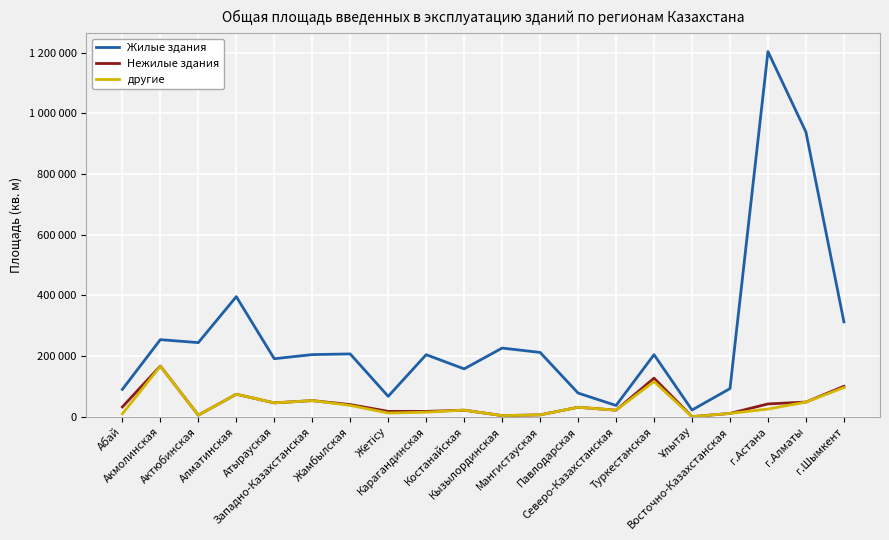

Reading left to right, list all the values displayed in this chart.

Жилые здания: Абай=90251	Акмолинская=254296	Актюбинская=244483	Алматинская=396031	Атырауская=191408	Западно-Казахстанская=204967	Жамбылская=207187	Жетісу=67387	Карагандинская=204685	Костанайская=157942	Кызылординская=226475	Мангистауская=212169	Павлодарская=78172	Северо-Казахстанская=37262	Туркестанская=204719	Ұлытау=22208	Восточно-Казахстанская=92932	г.Астана=1204012	г.Алматы=938727	г.Шымкент=312996
Нежилые здания: Абай=32450	Акмолинская=167157	Актюбинская=5269	Алматинская=74399	Атырауская=45801	Западно-Казахстанская=53307	Жамбылская=40260	Жетісу=17815	Карагандинская=17660	Костанайская=21829	Кызылординская=3870	Мангистауская=6221	Павлодарская=31401	Северо-Казахстанская=21770	Туркестанская=127250	Ұлытау=352	Восточно-Казахстанская=11114	г.Астана=42373	г.Алматы=48484	г.Шымкент=100533
другие: Абай=9724	Акмолинская=166519	Актюбинская=5269	Алматинская=74399	Атырауская=45801	Западно-Казахстанская=53307	Жамбылская=37452	Жетісу=12244	Карагандинская=15306	Костанайская=21829	Кызылординская=3870	Мангистауская=6221	Павлодарская=31401	Северо-Казахстанская=21770	Туркестанская=116169	Ұлытау=352	Восточно-Казахстанская=11114	г.Астана=25443	г.Алматы=48484	г.Шымкент=96389